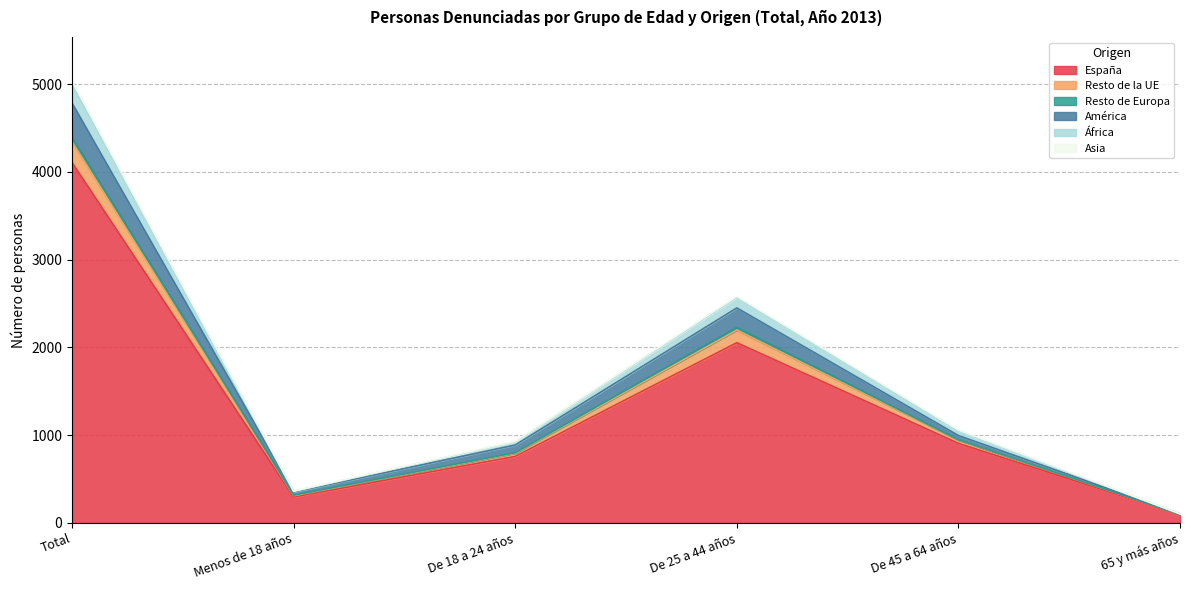

What is the average value of the España series?

1369